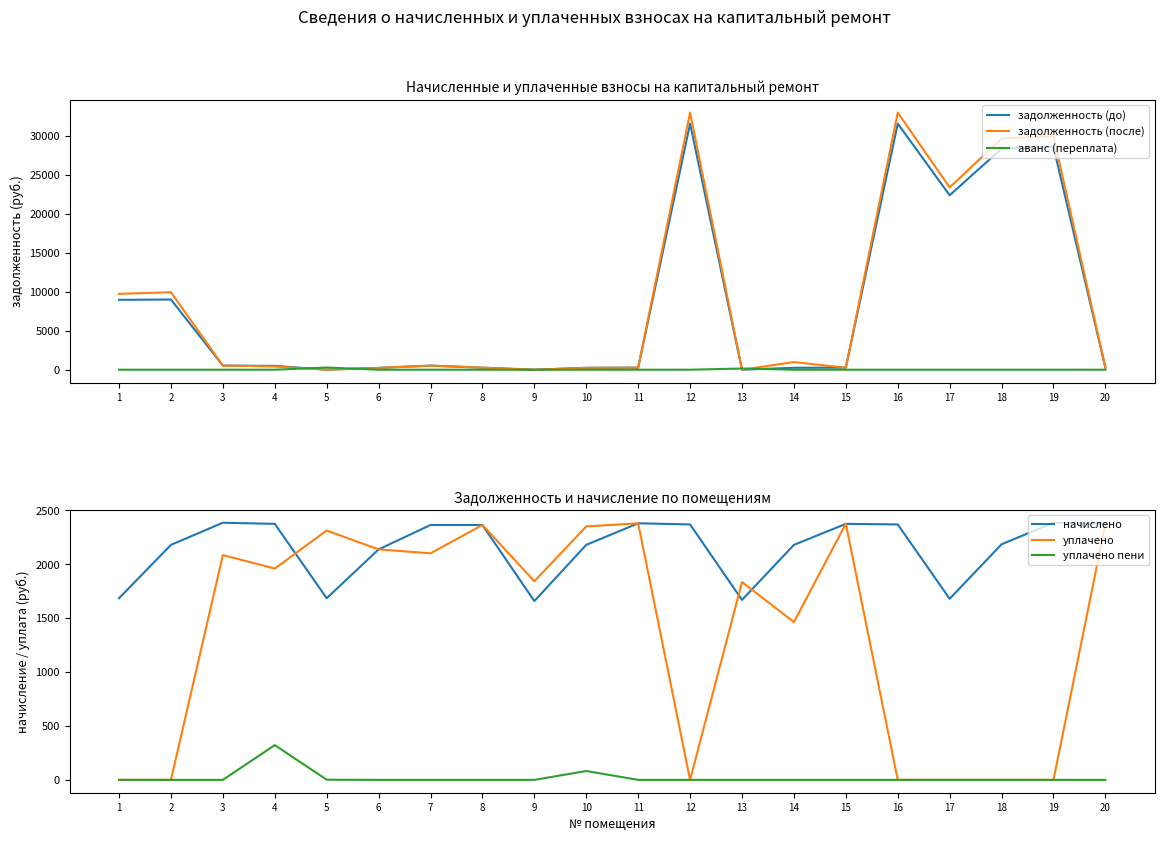

How many positive values does the уплачено series have?

13